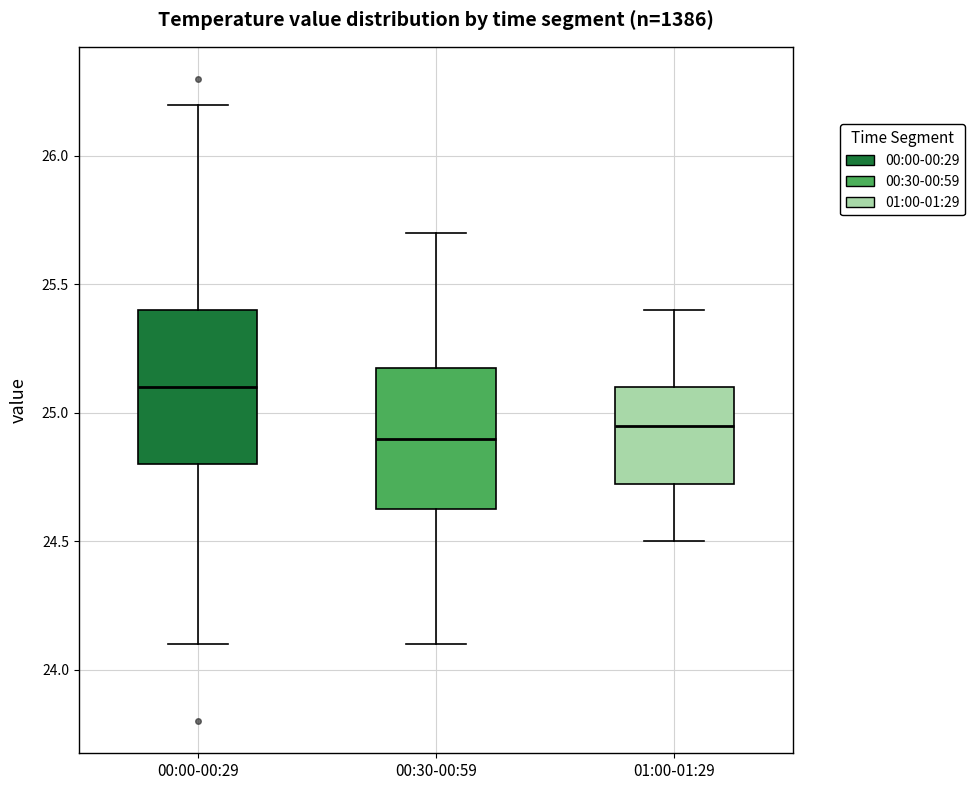

Which box has the lowest median line?

00:30-00:59